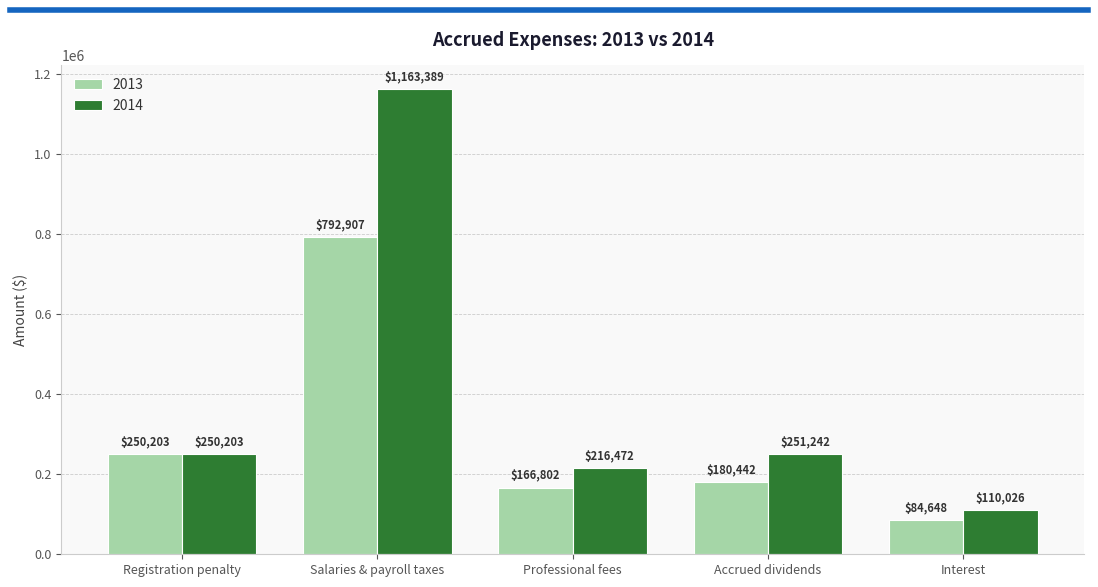

What is the label of the 3rd bar from the right?

Professional fees